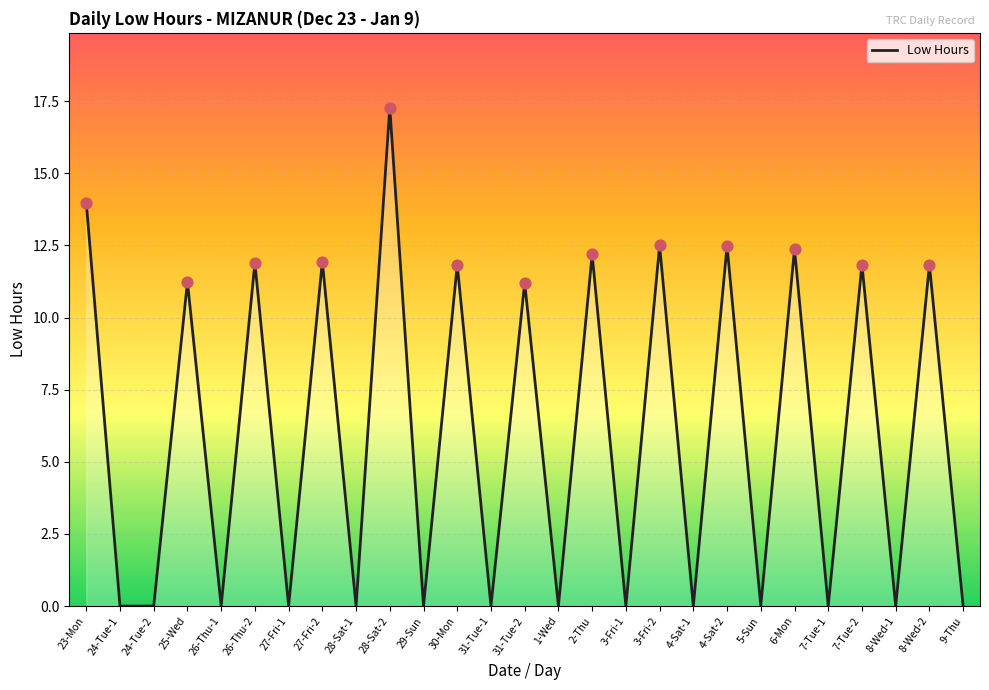

What is the change in value from 27-Fri-2 to 8-Wed-2?

-0.1